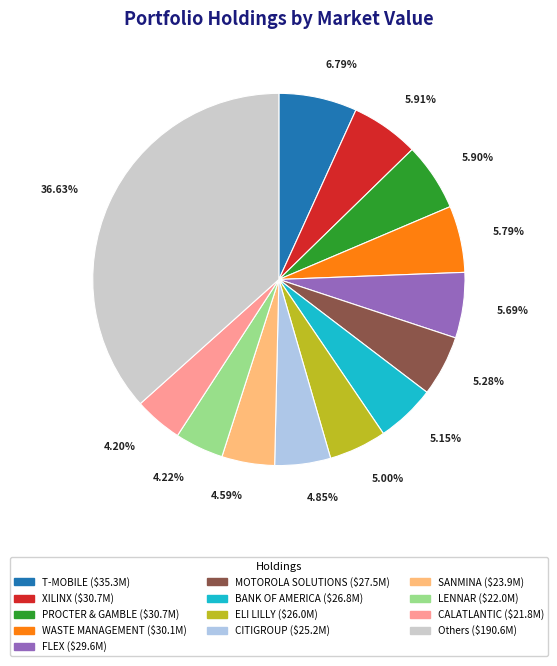

Does any single category account for the majority?

No